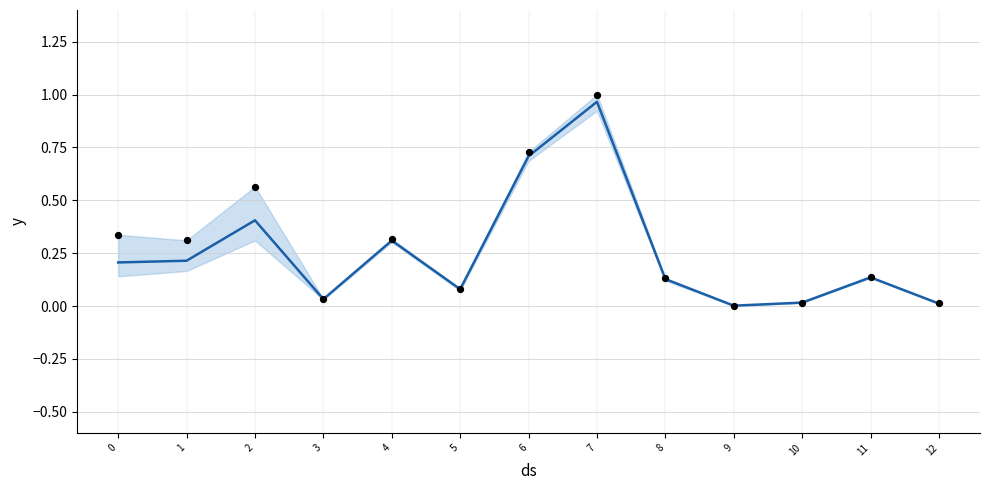

At how many categories does at least one series exceed 0?

13